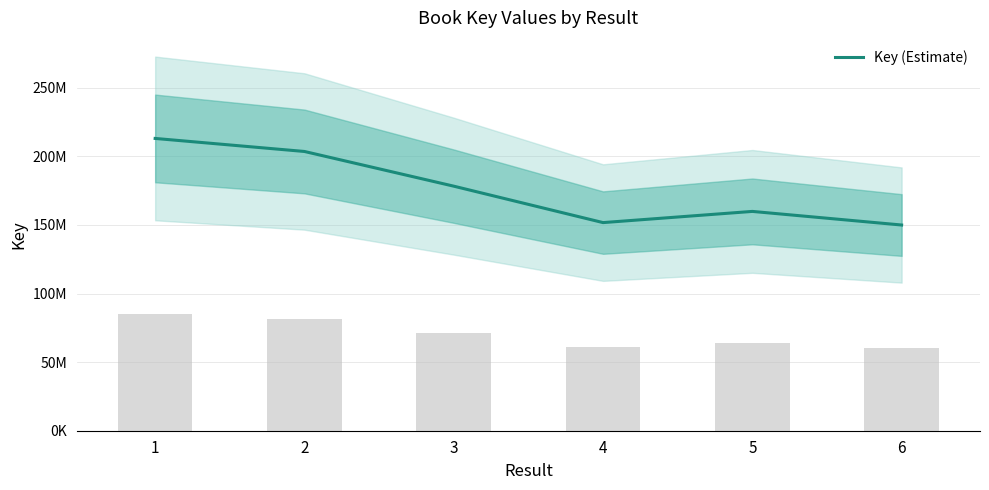

What is the sum of all values?

1056433049